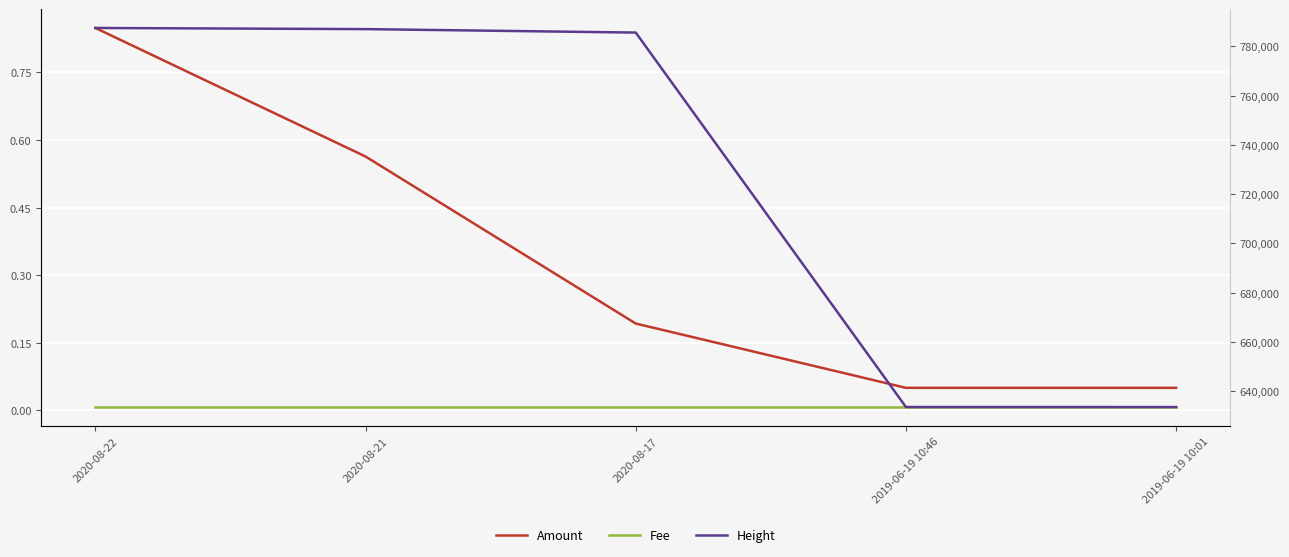

Where does the Height series first go above 785558?

2020-08-22